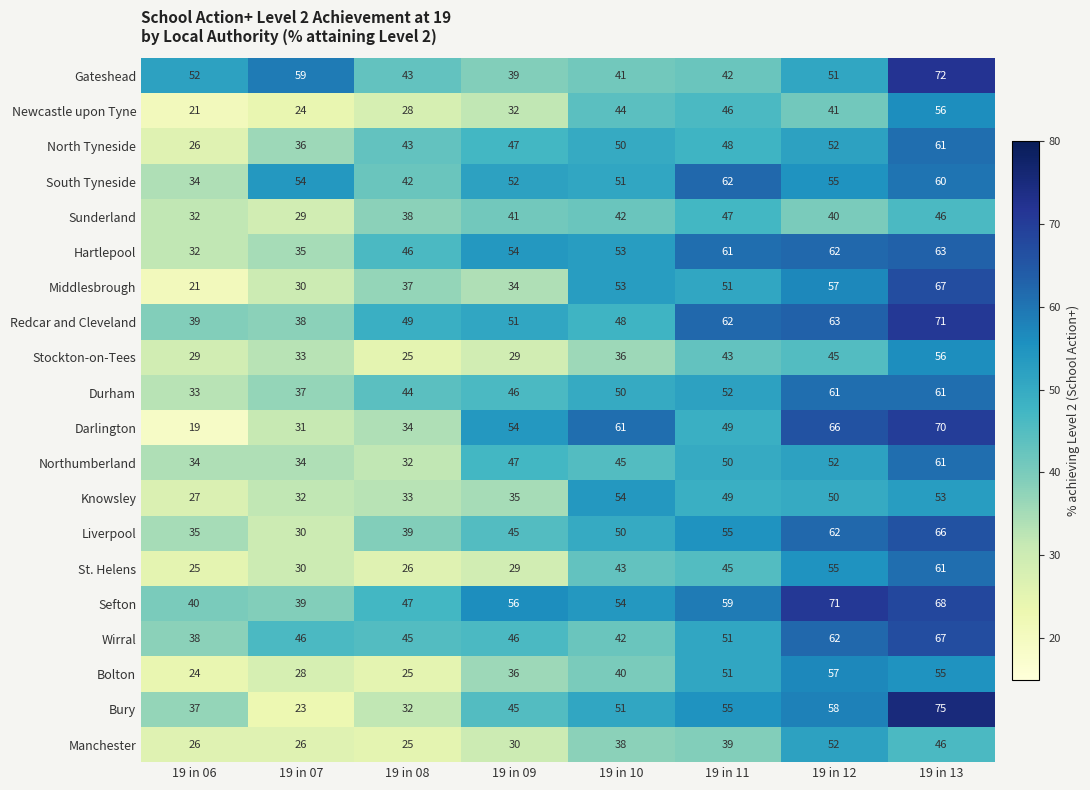

How many Liverpool values are between 39 and 62?

5